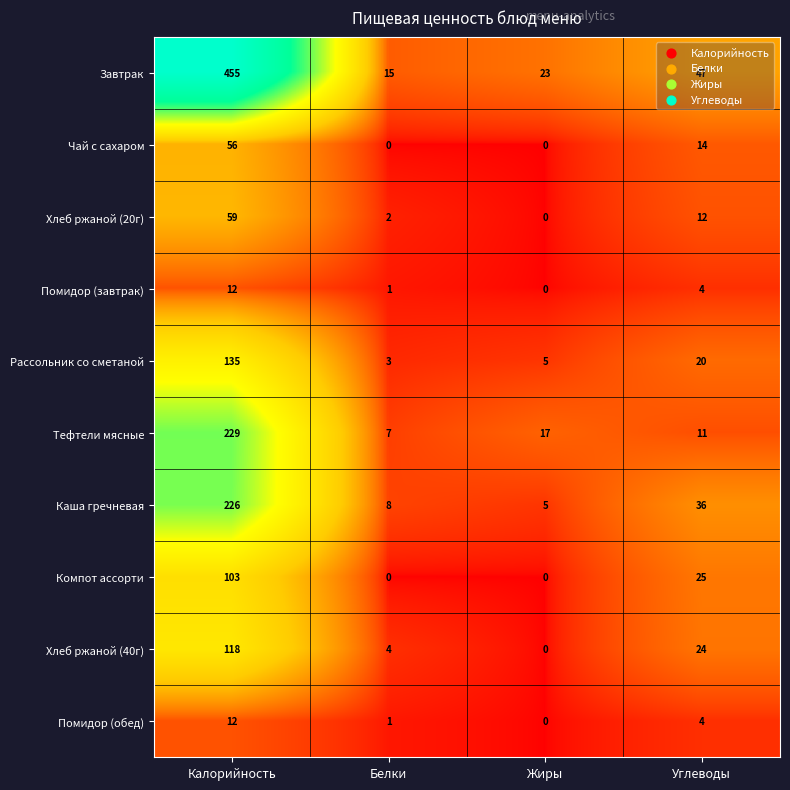

At how many categories does at least one series exceed 74?

1